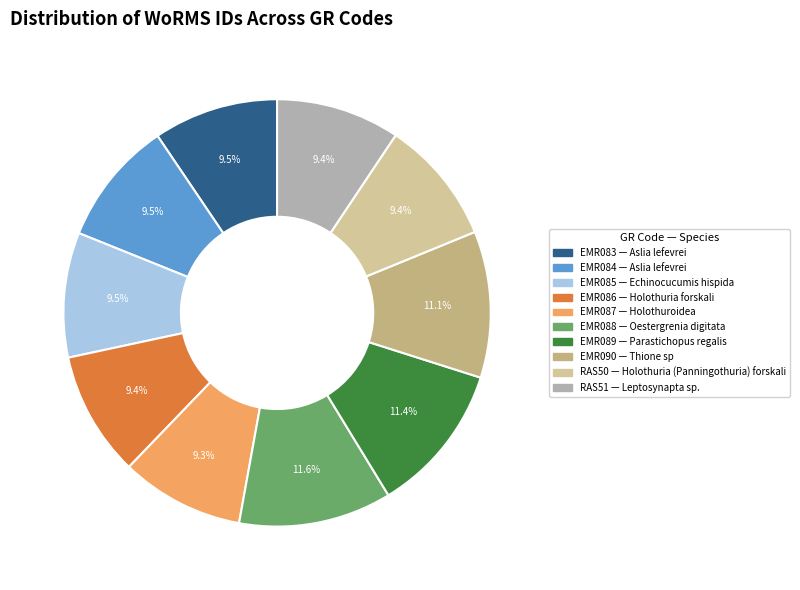

Is there any slice that represents more than half of the pie?

No